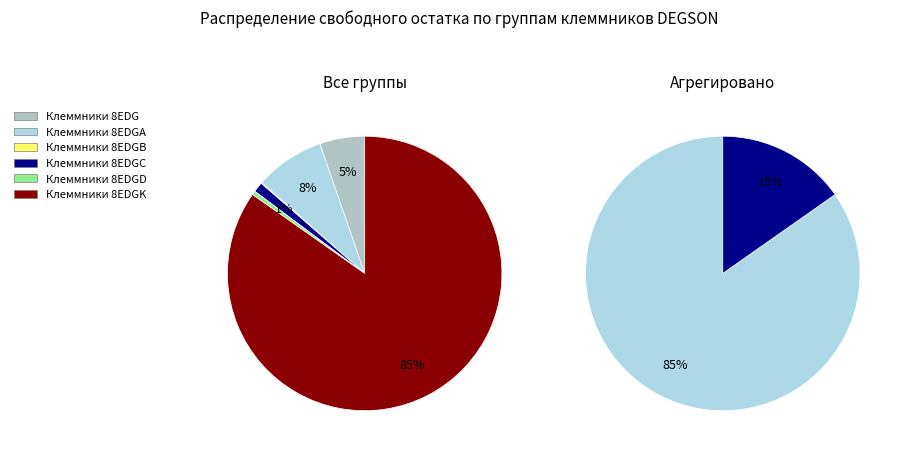

What percentage is NOT represented by Клеммники разъемные 8EDGD?

99.5%